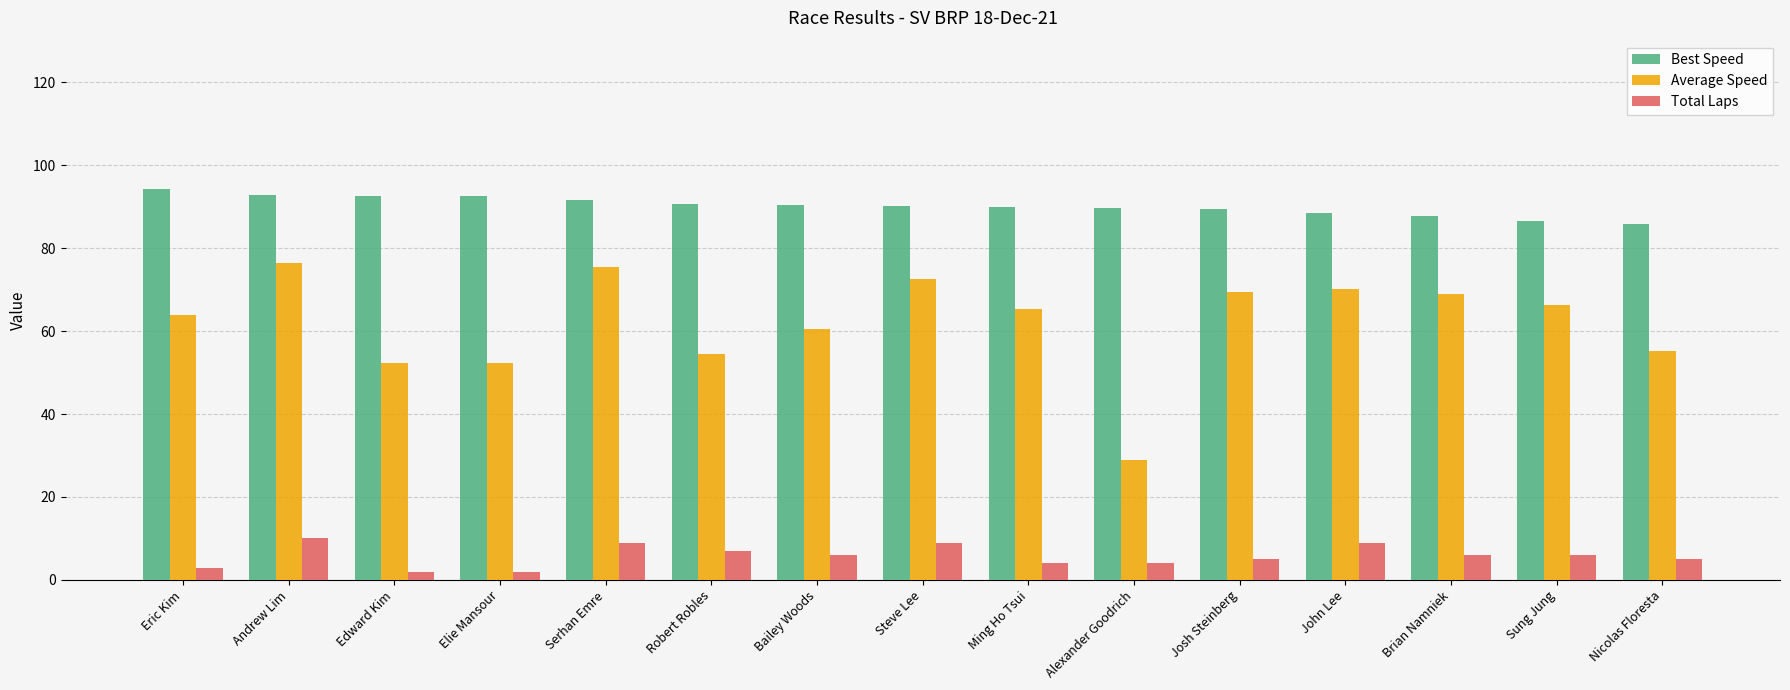

Rank the series at Ming Ho Tsui from lowest to highest value.

Total Laps, Average Speed, Best Speed